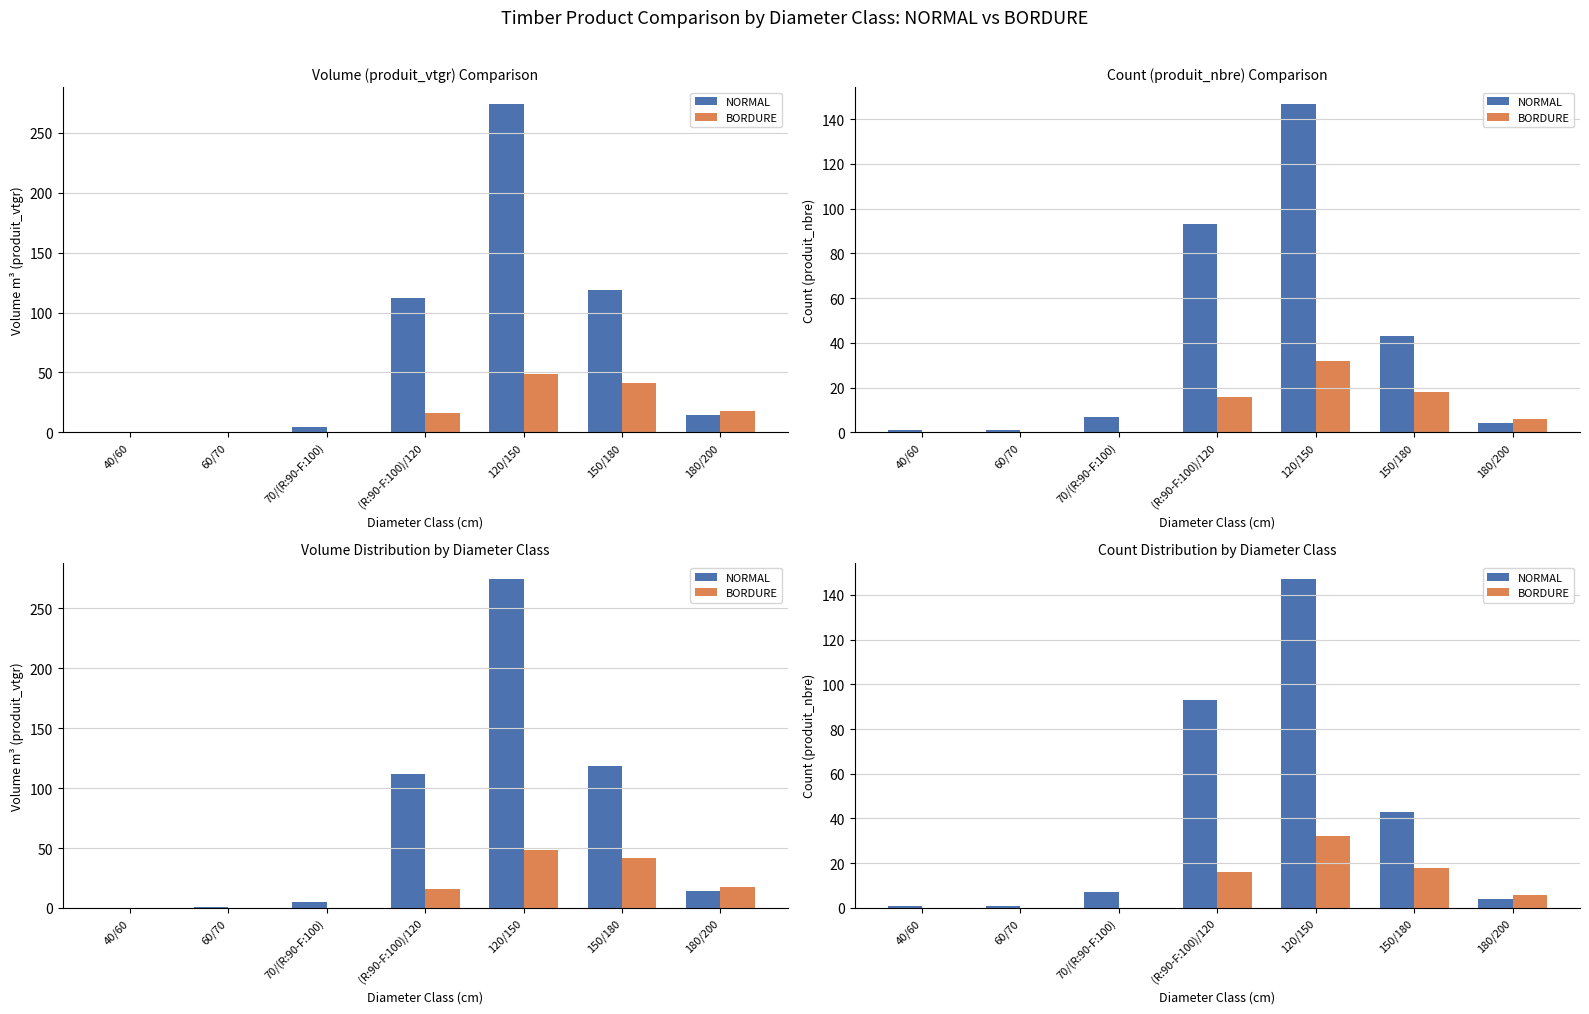

The NORMAL series shows 93 at (R:90-F:100)/120. True or false?

True